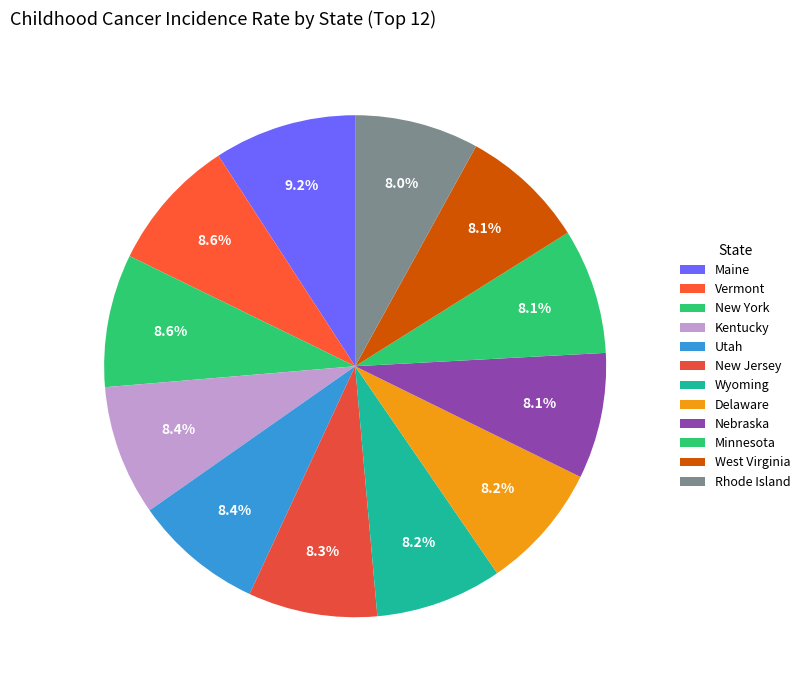

Rank the categories by value from lowest to highest.

Rhode Island, Minnesota, West Virginia, Nebraska, Wyoming, Delaware, New Jersey, Utah, Kentucky, New York, Vermont, Maine